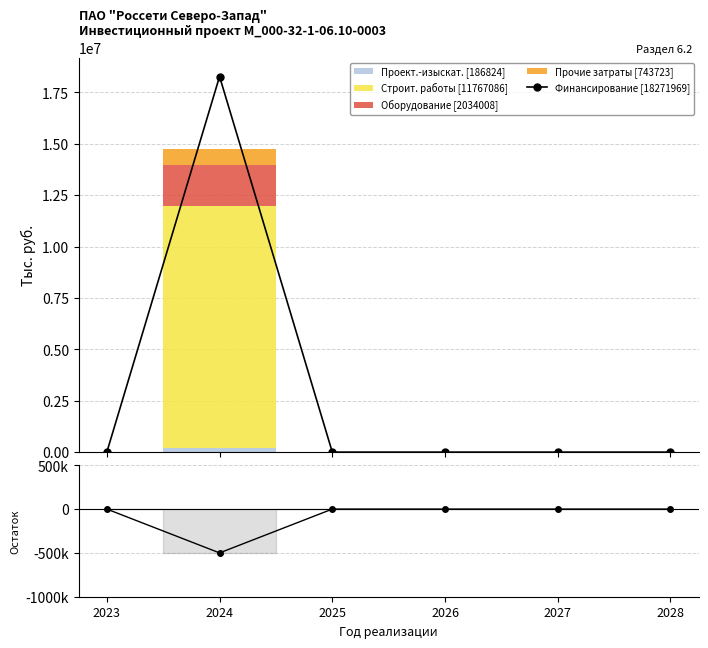

List the labels in order of Остаток value, largest first.

2023, 2025, 2026, 2027, 2028, 2024